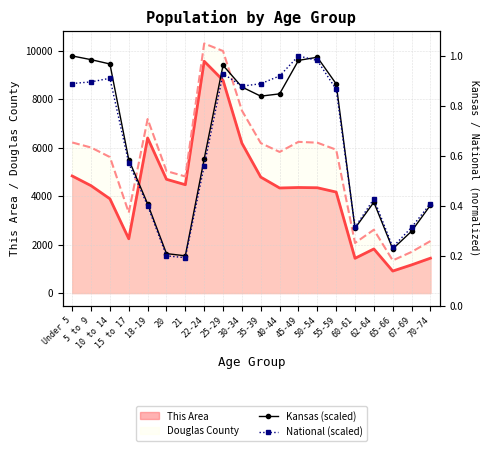

List the labels in order of Kansas (scaled) value, smallest first.

21, 20, 65-66, 67-69, 60-61, 70-74, 18-19, 62-64, 15 to 17, 22-24, 35-39, 40-44, 30-34, 55-59, 25-29, 10 to 14, 45-49, 5 to 9, 50-54, Under 5